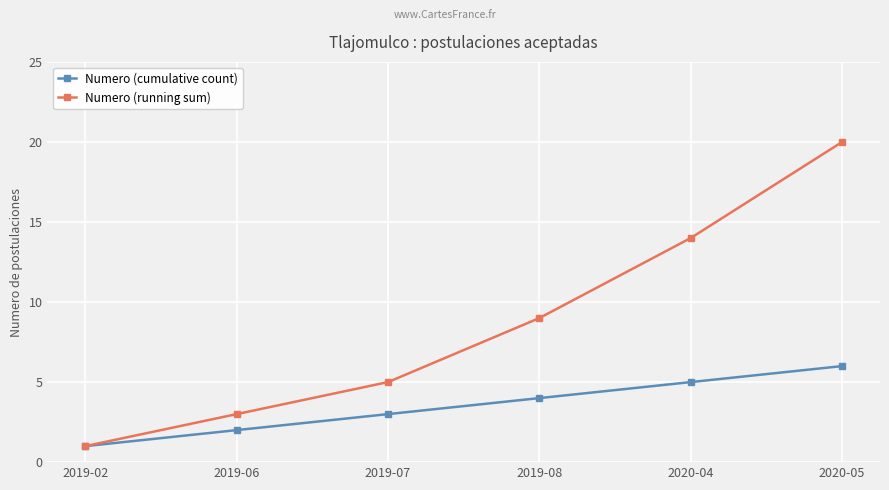

What is the difference between the Numero (cumulative count) values at 2019-08 and 2020-04?

1